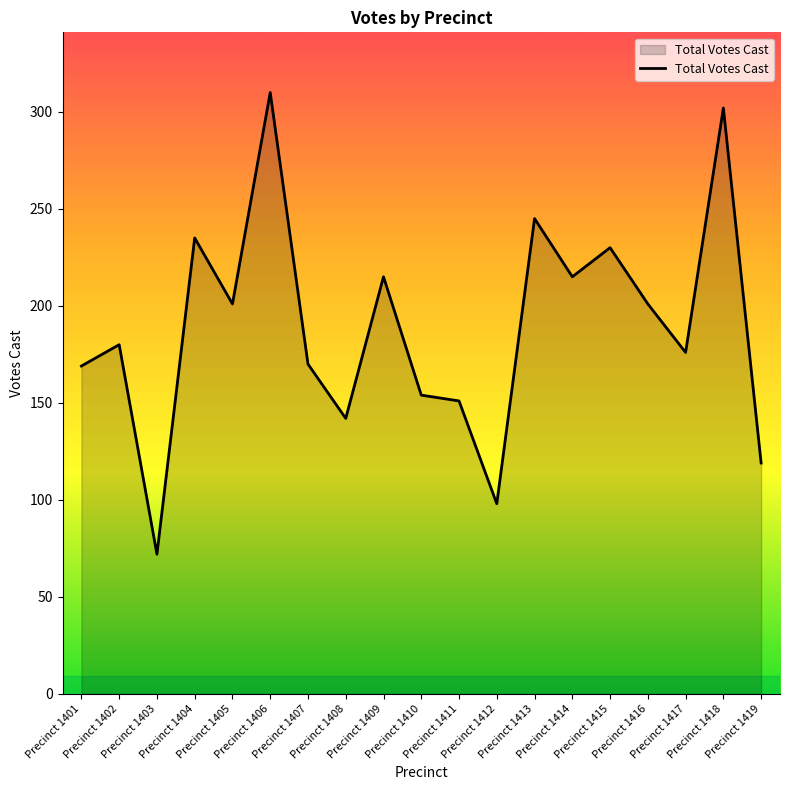

What is the smallest value displayed?

72